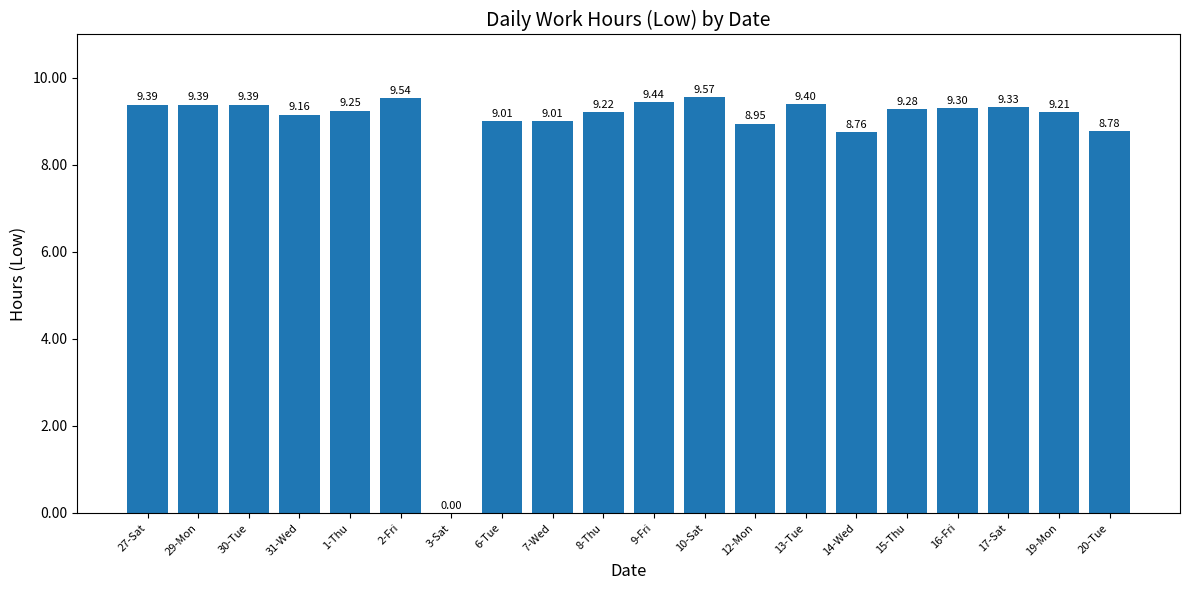

What is the greatest value displayed?

9.6